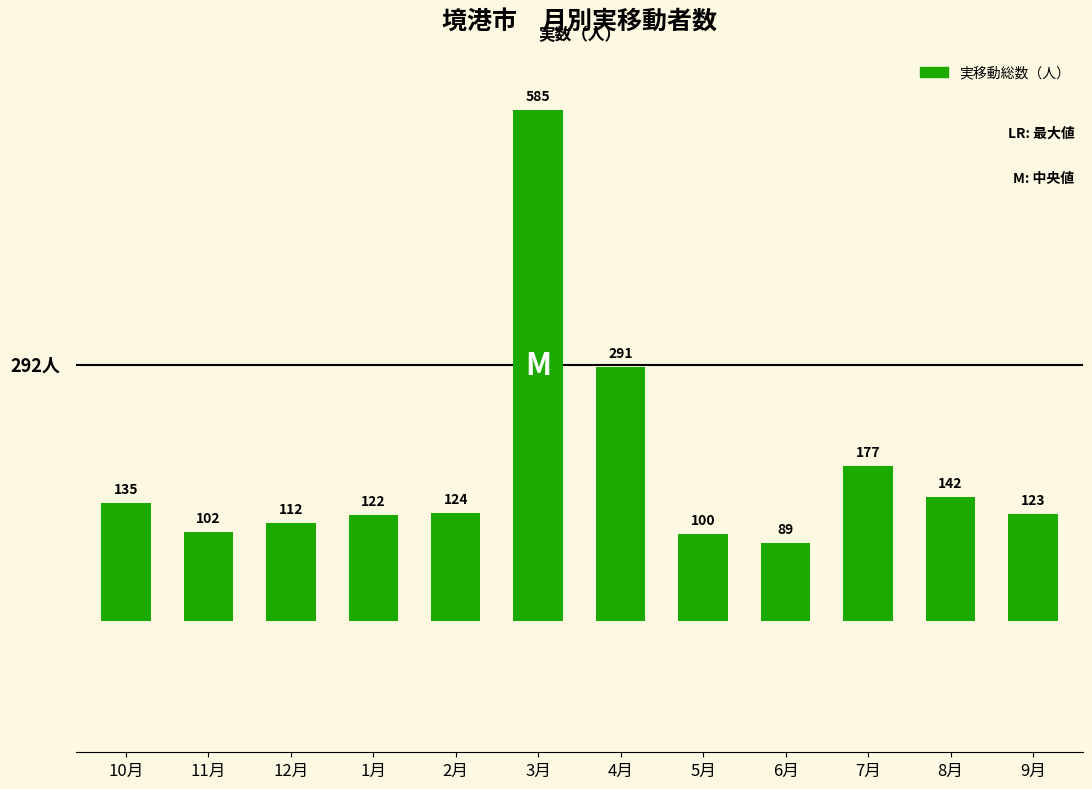

How many bars are there in total?

12